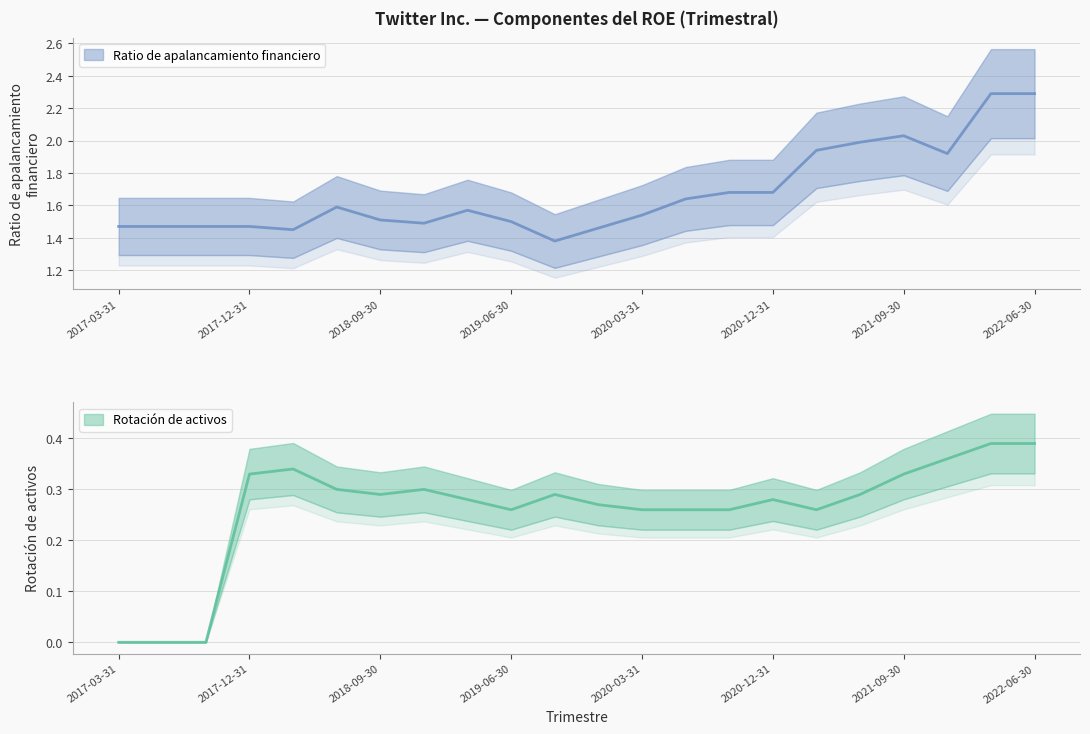

What is the difference between the highest and lowest values at 2020-09-30?

1.4